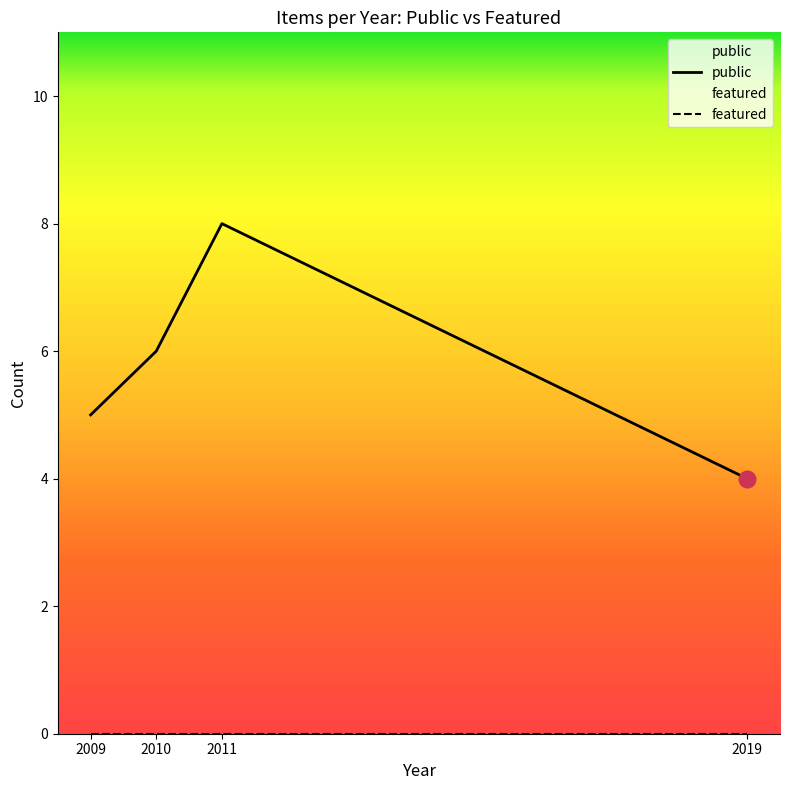

Which series has the largest range (max minus min)?

public